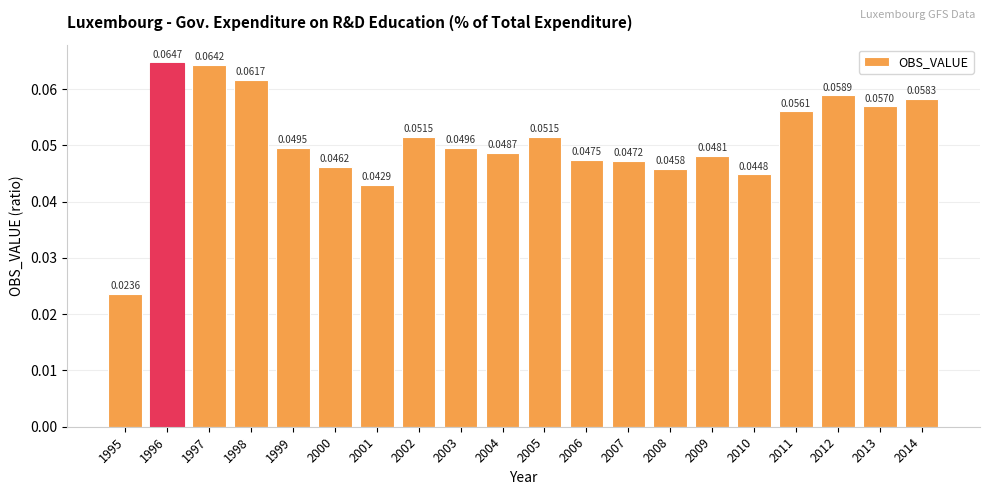

Between 2004 and 2014, which is larger?

2014